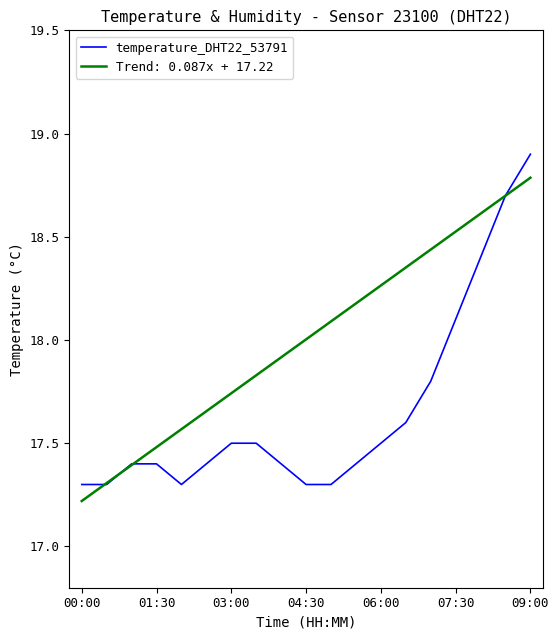

Rank the series by their maximum value, from lowest to highest.

Trend: 0.087x + 17.22, temperature_DHT22_53791